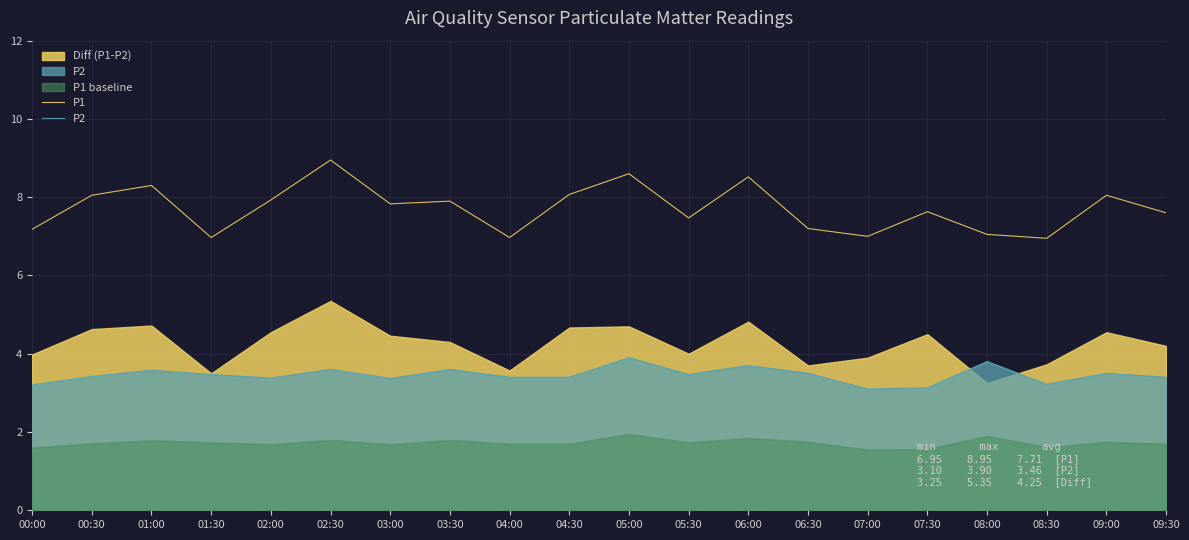

True or false: P2 and P1 intersect in this chart.

False